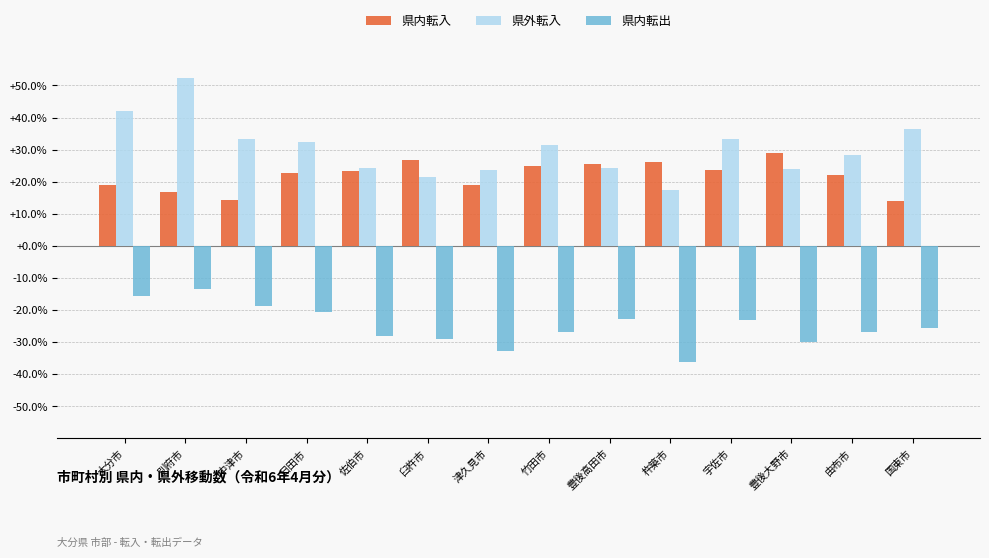

Which series has the widest spread of values?

県外転入